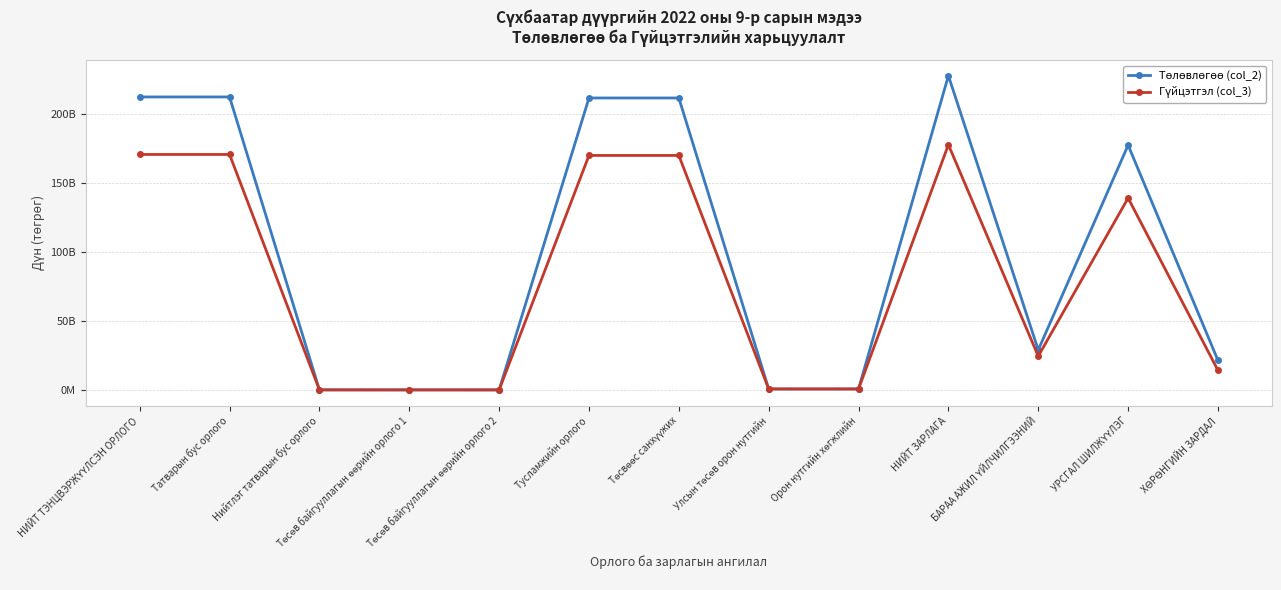

What is the difference between the Төлөвлөгөө (col_2) values at ХӨРӨНГИЙН ЗАРДАЛ and Төсөв байгууллагын өөрийн орлого 1?

21377936100.0